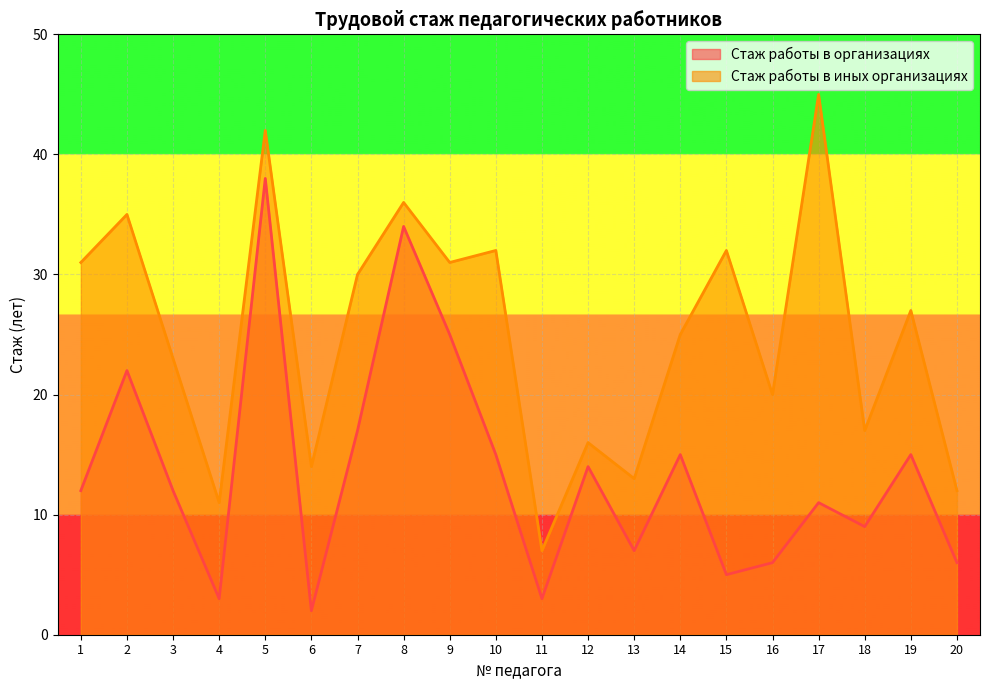

Rank the categories by Стаж работы в организациях value from lowest to highest.

6, 4, 11, 15, 16, 20, 13, 18, 17, 1, 3, 12, 10, 14, 19, 7, 2, 9, 8, 5